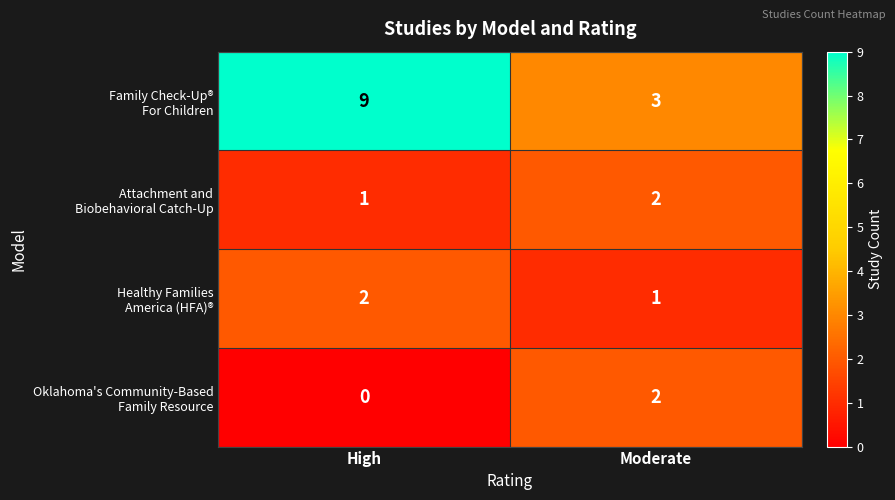

What is the spread (max minus min) of values at High?

9